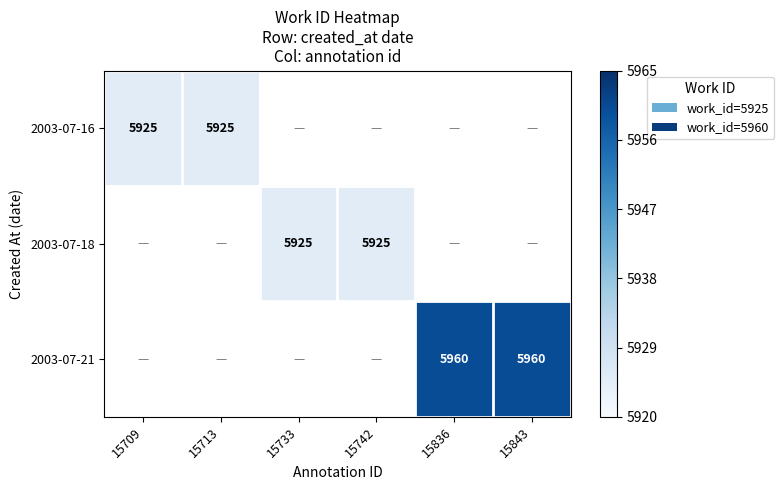

What is the greatest value displayed?

0.9